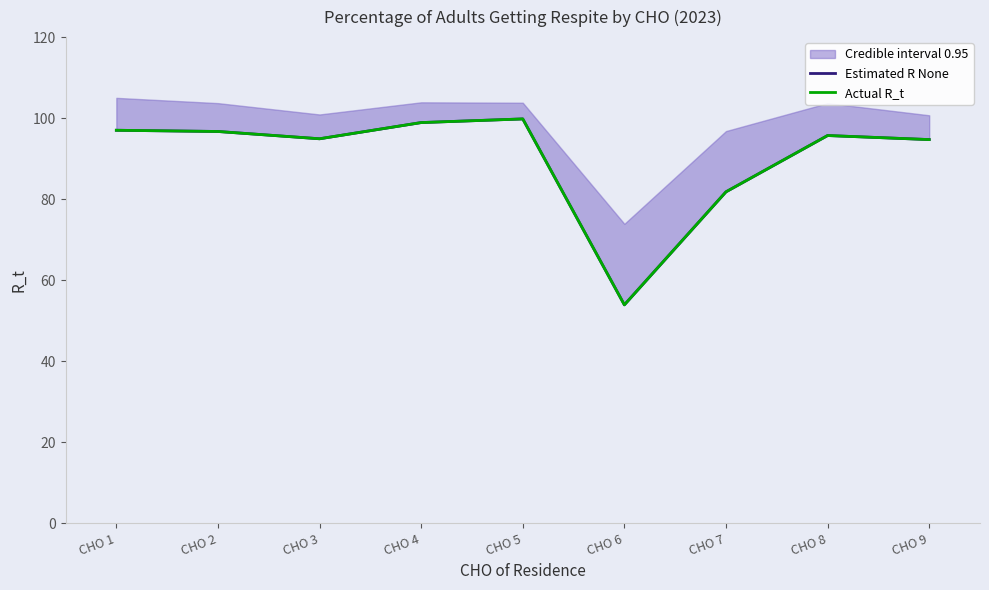

What is the difference between the Estimated R None values at CHO 3 and CHO 2?

1.8